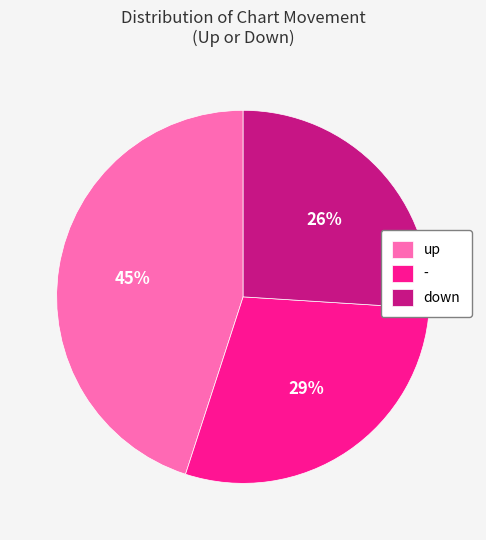

To the nearest percent, what portion does - represent?

29%